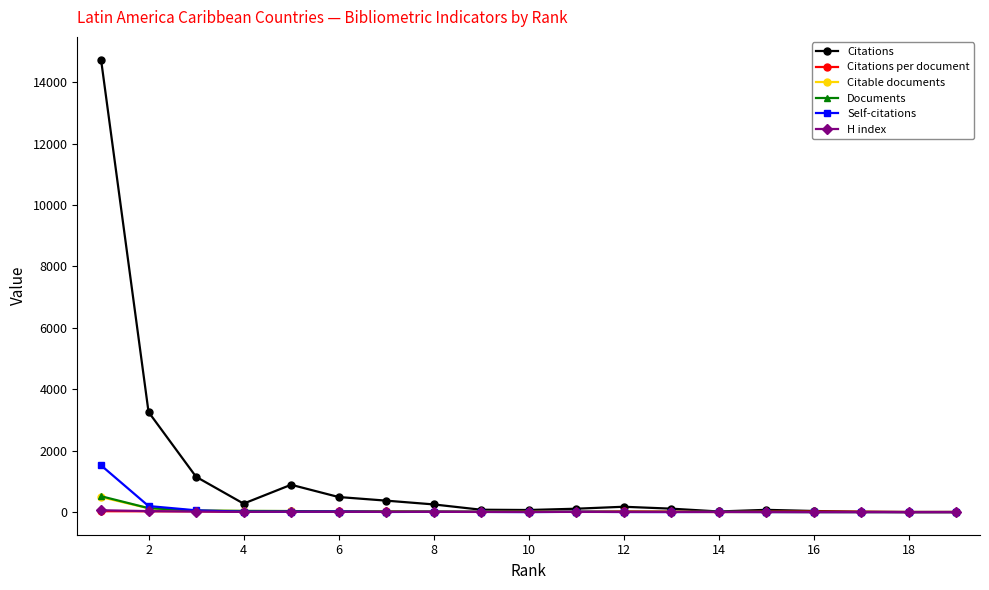

Which series has the widest spread of values?

Citations